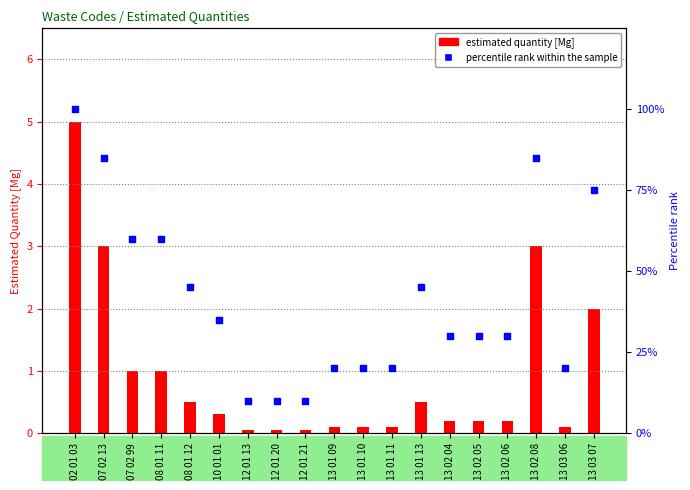

Is the value of estimated quantity [Mg] at 07 02 99 greater than the value of percentile rank within the sample at 13 01 11?

No